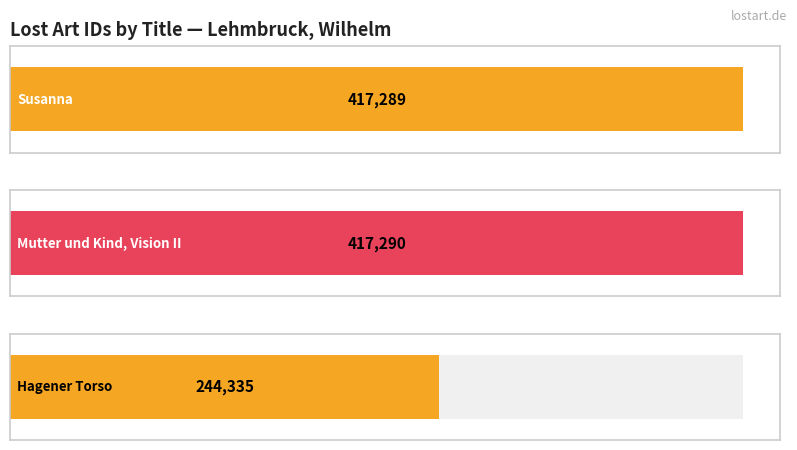

Rank the categories by value from lowest to highest.

Hagener Torso, Susanna, Mutter und Kind, Vision II